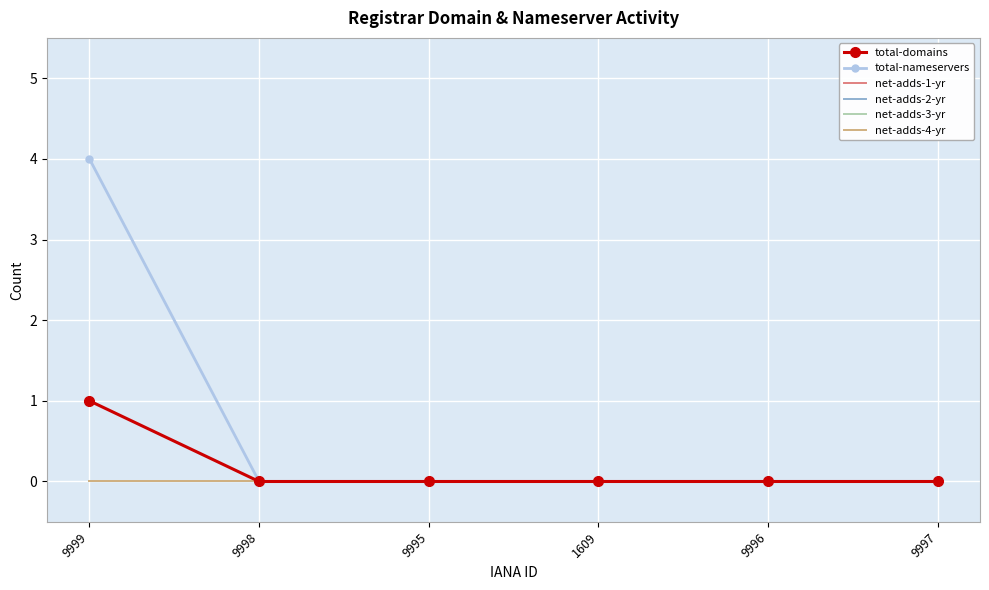

True or false: net-adds-4-yr and net-adds-3-yr intersect in this chart.

False